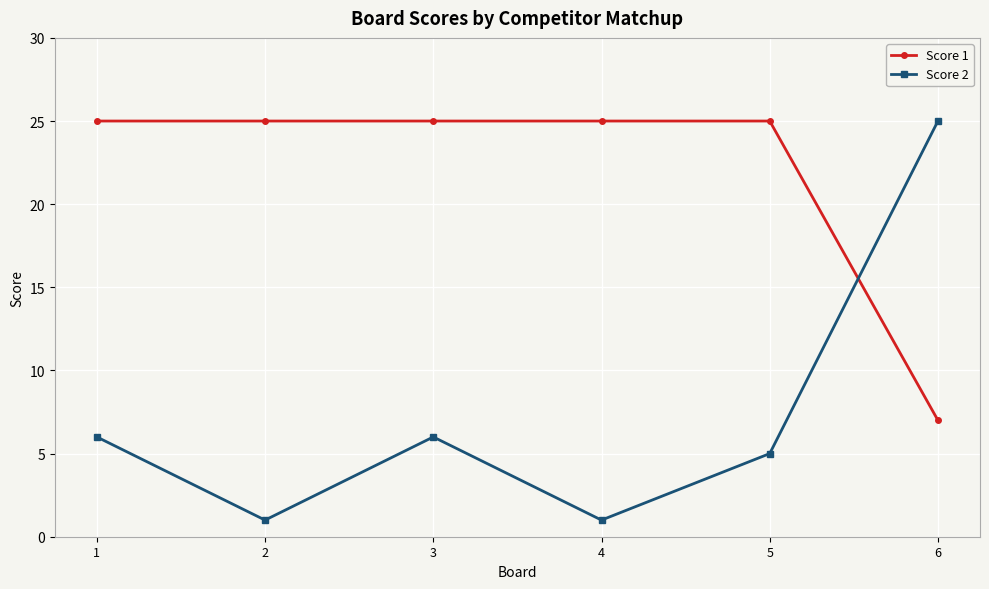

How many series are shown in this chart?

2